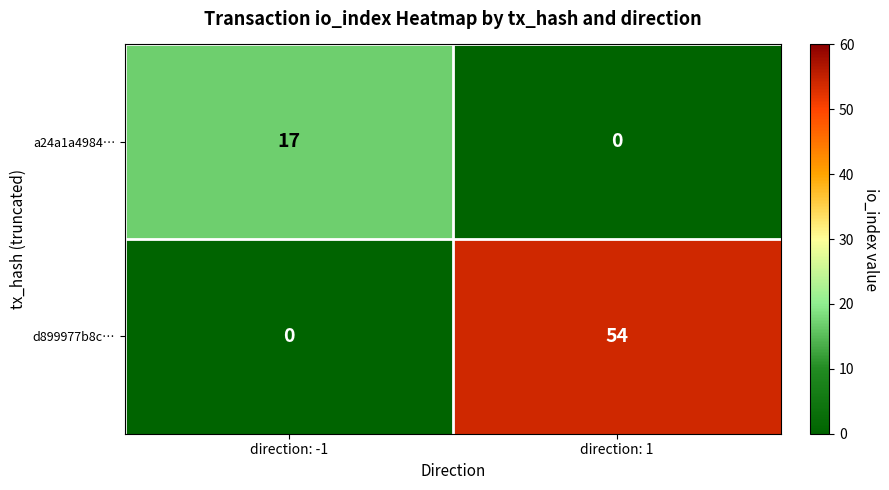

The d899977b8c… series shows -32 at direction: -1. True or false?

False